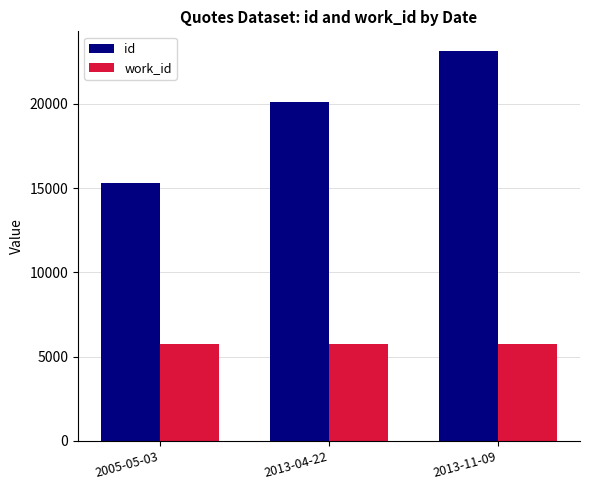

Is it true that work_id equals 5744 at 2013-04-22?

True